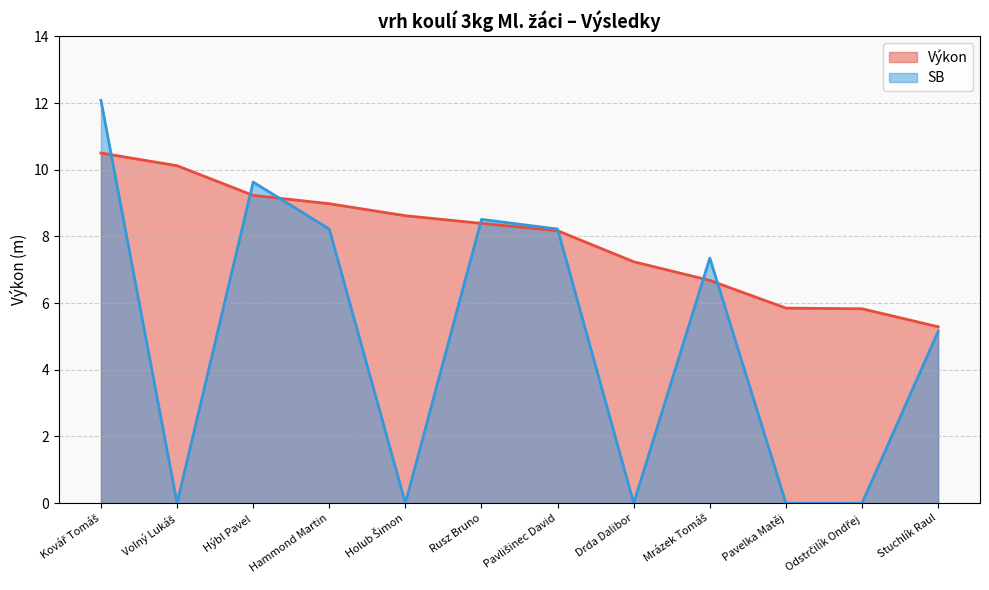

Reading right to left, extract all data points from this chart.

Výkon: 5.3	5.8	5.8	6.7	7.2	8.2	8.4	8.6	9.0	9.2	10.1	10.5
SB: 5.2	0.0	0.0	7.3	0.0	8.2	8.5	0.0	8.2	9.6	0.0	12.1